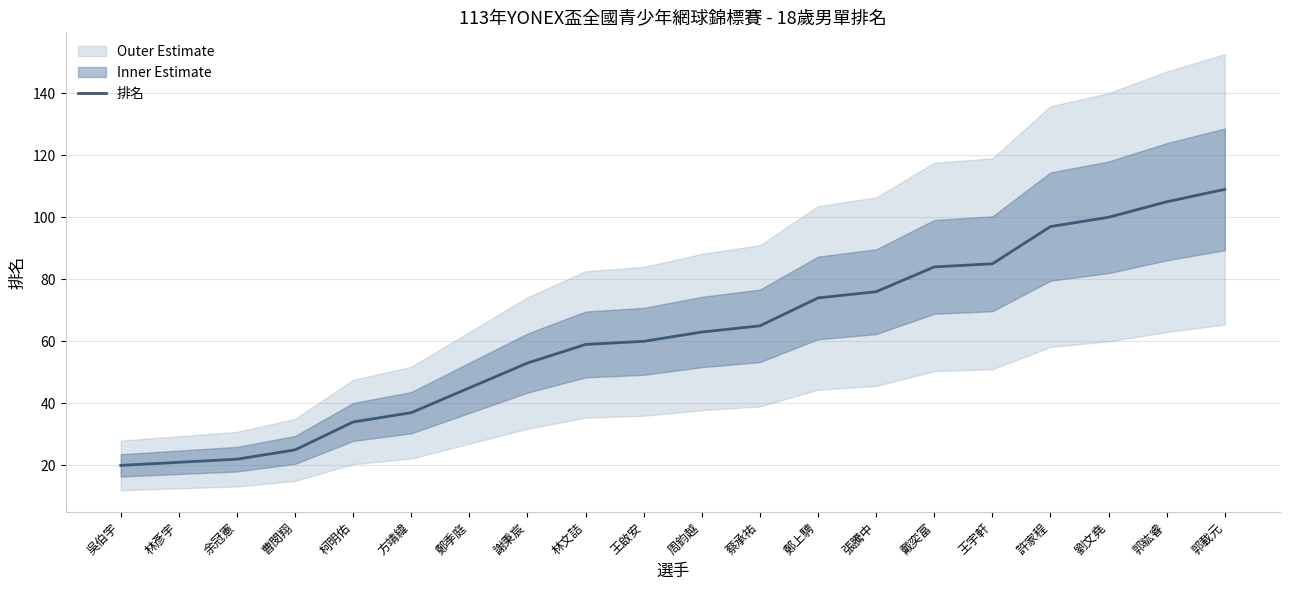

Reading left to right, list all the values displayed in this chart.

吳伯宇=20	林彥宇=21	余冠憲=22	曹閔翔=25	柯明佑=34	方靖緯=37	鄭季庭=45	謝秉宸=53	林文詰=59	王啟安=60	周鈞越=63	蔡承祐=65	鄭上騁=74	張騰中=76	戴奕富=84	王宇軒=85	許家程=97	劉文堯=100	郭紘睿=105	郭載元=109